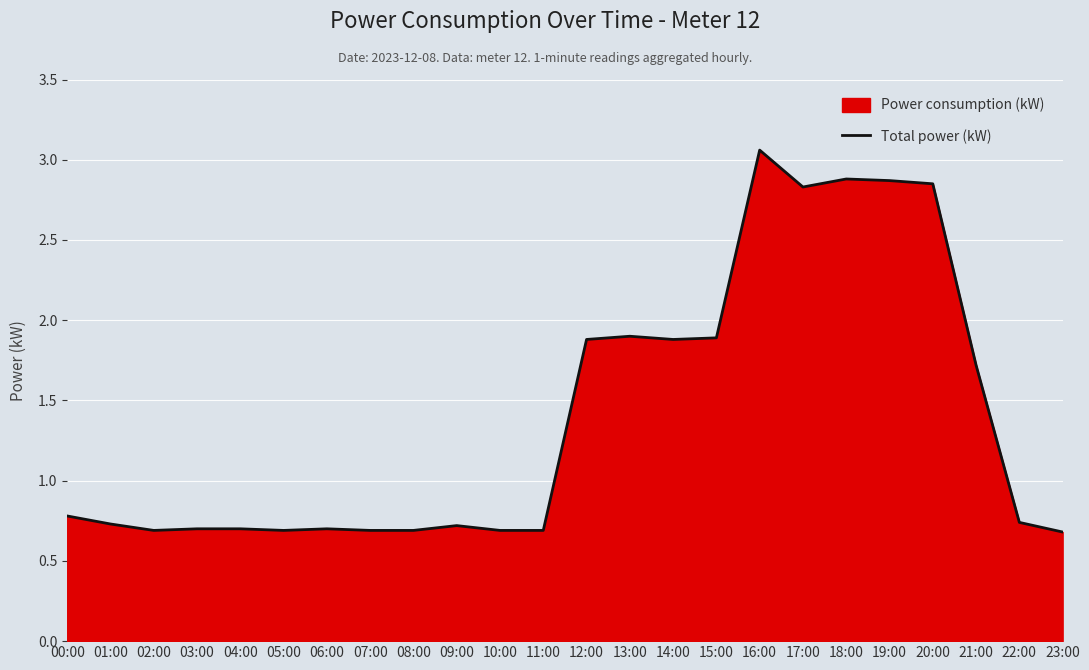

List the labels in order of value, smallest first.

23:00, 02:00, 05:00, 07:00, 08:00, 10:00, 11:00, 03:00, 04:00, 06:00, 09:00, 01:00, 22:00, 00:00, 21:00, 12:00, 14:00, 15:00, 13:00, 17:00, 20:00, 19:00, 18:00, 16:00